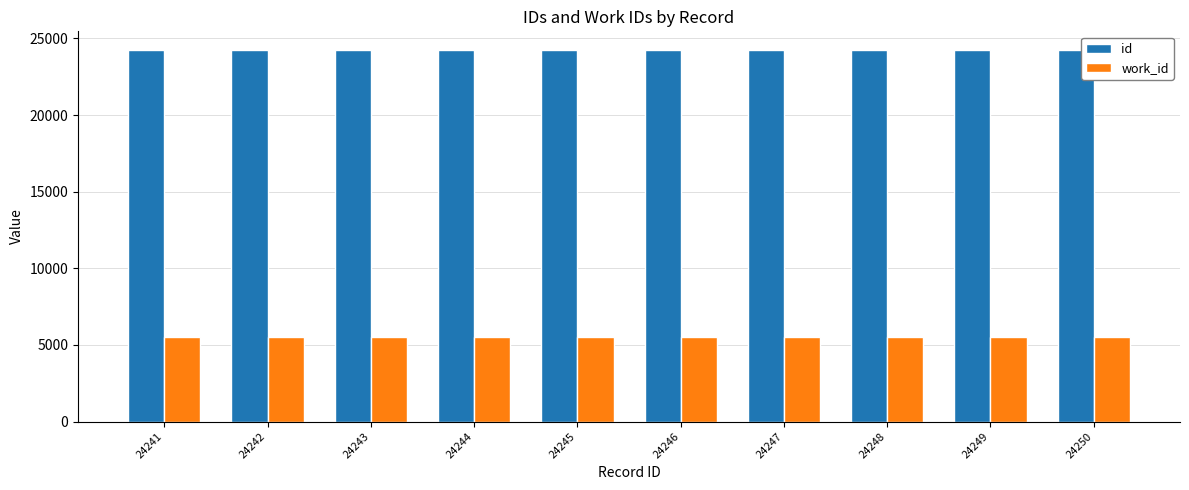

What is the sum of all id values?

242455